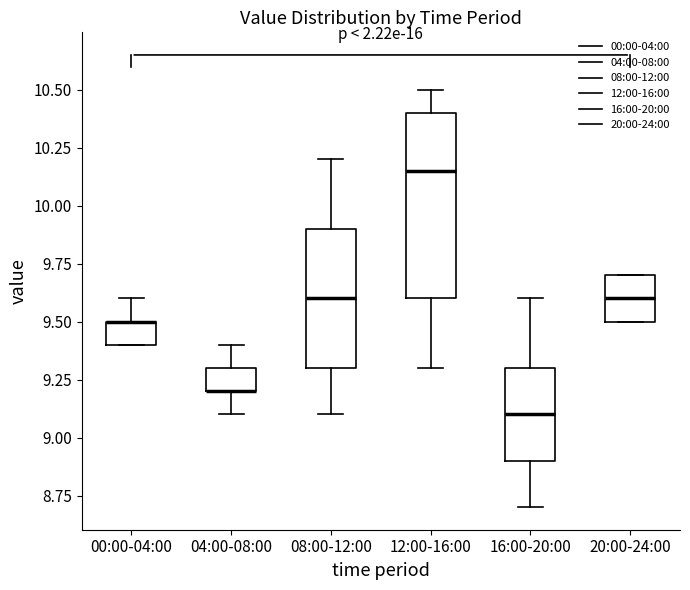

Reading left to right, transcribe this box plot: for each box, give where its median line is, the range the box spans, and where its two whiskers end, as read against the y-axis. The values are not printed on the chart, so give them approximately, as read against the axis.

00:00-04:00: median 9.50 (drawn on the box's upper edge), box 9.40 to 9.50, whiskers 9.40 to 9.60
04:00-08:00: median 9.20 (drawn on the box's lower edge), box 9.20 to 9.30, whiskers 9.10 to 9.40
08:00-12:00: median 9.60, box 9.30 to 9.90, whiskers 9.10 to 10.20
12:00-16:00: median 10.15, box 9.60 to 10.40, whiskers 9.30 to 10.50
16:00-20:00: median 9.10, box 8.90 to 9.30, whiskers 8.70 to 9.60
20:00-24:00: median 9.60, box 9.50 to 9.70, whiskers 9.50 to 9.70